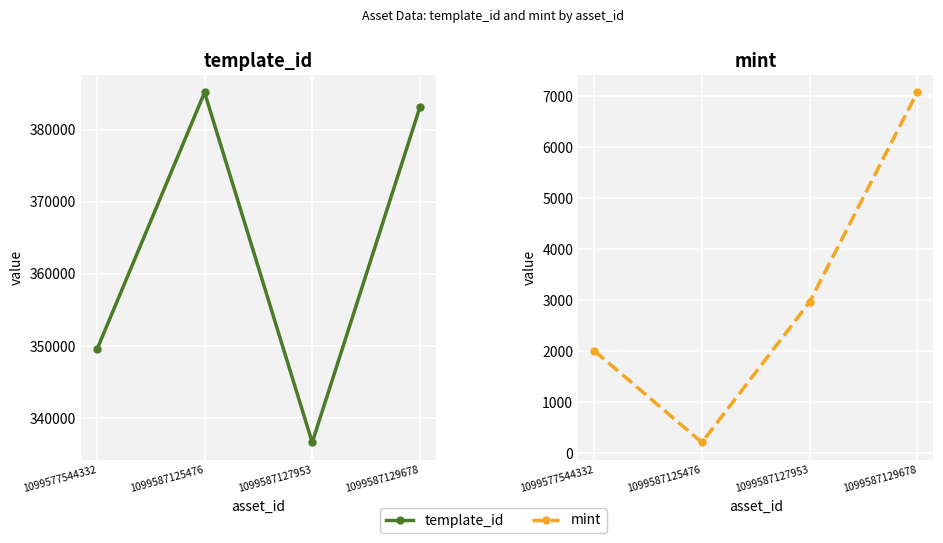

Read the mint value at 1099587125476.

209